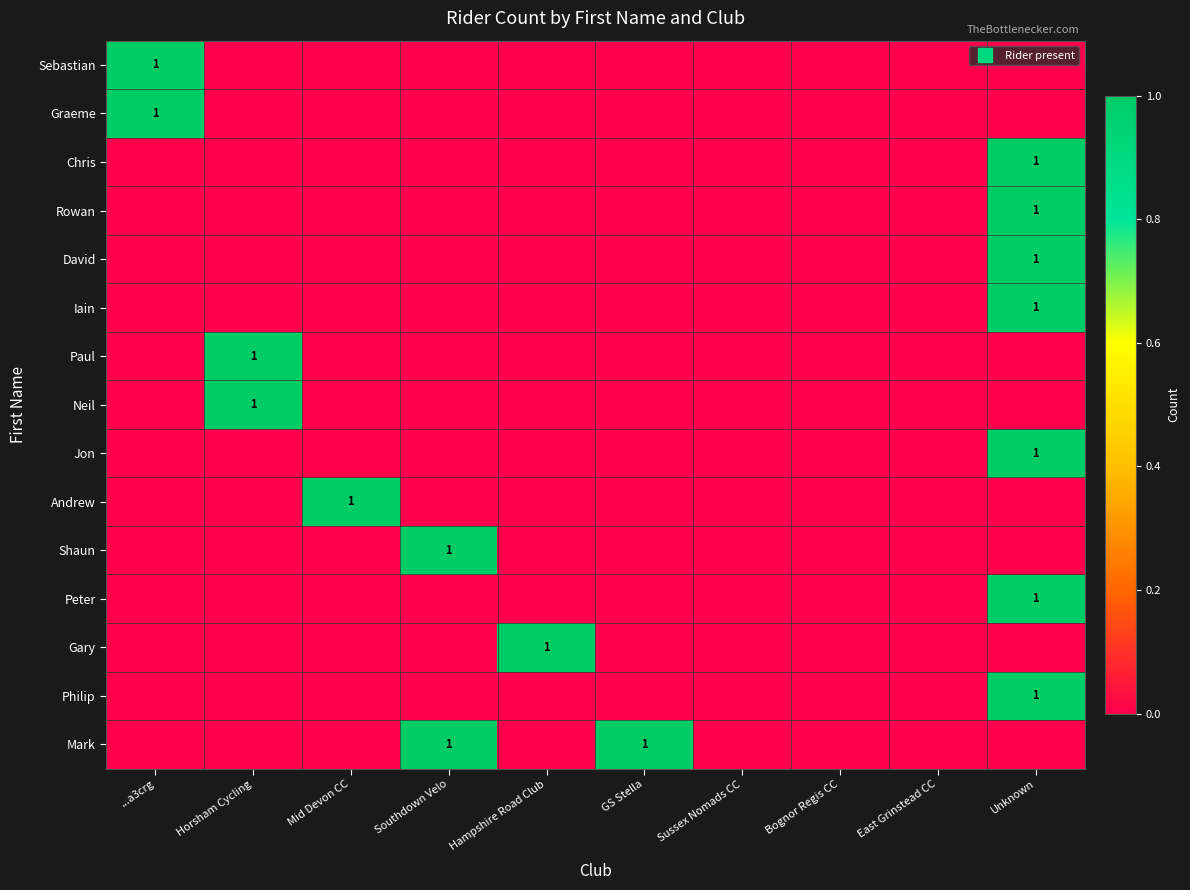

The Chris series shows 1 at Unknown. True or false?

False